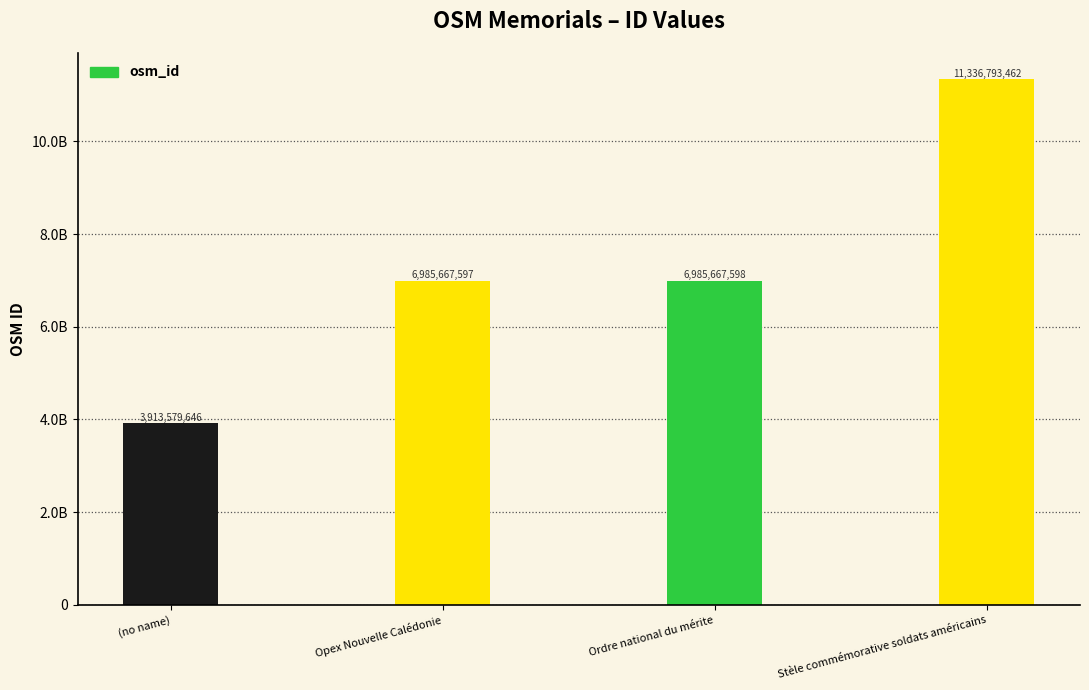

Rank the categories by value from lowest to highest.

(no name), Opex Nouvelle Calédonie, Ordre national du mérite, Stèle commémorative soldats américains